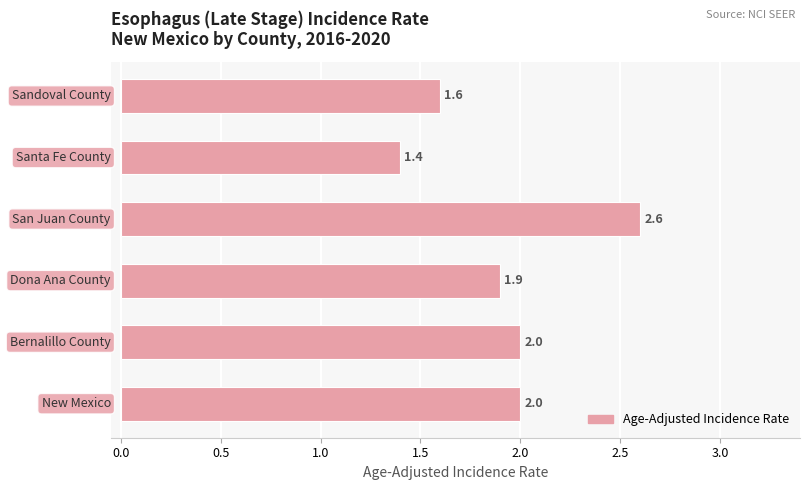

How many bars are there in total?

6